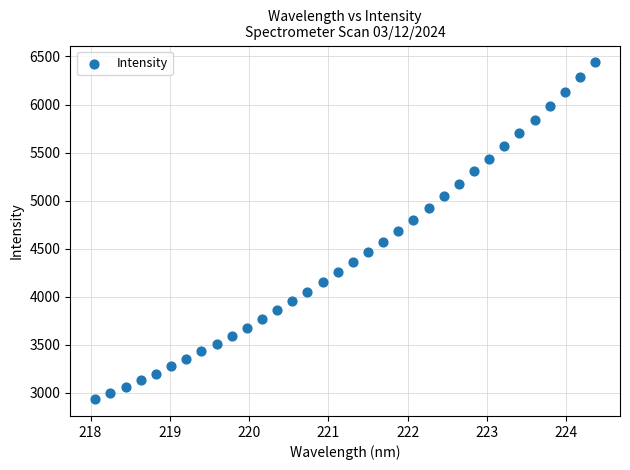

What is the range of X values (max minus min)?

6.3